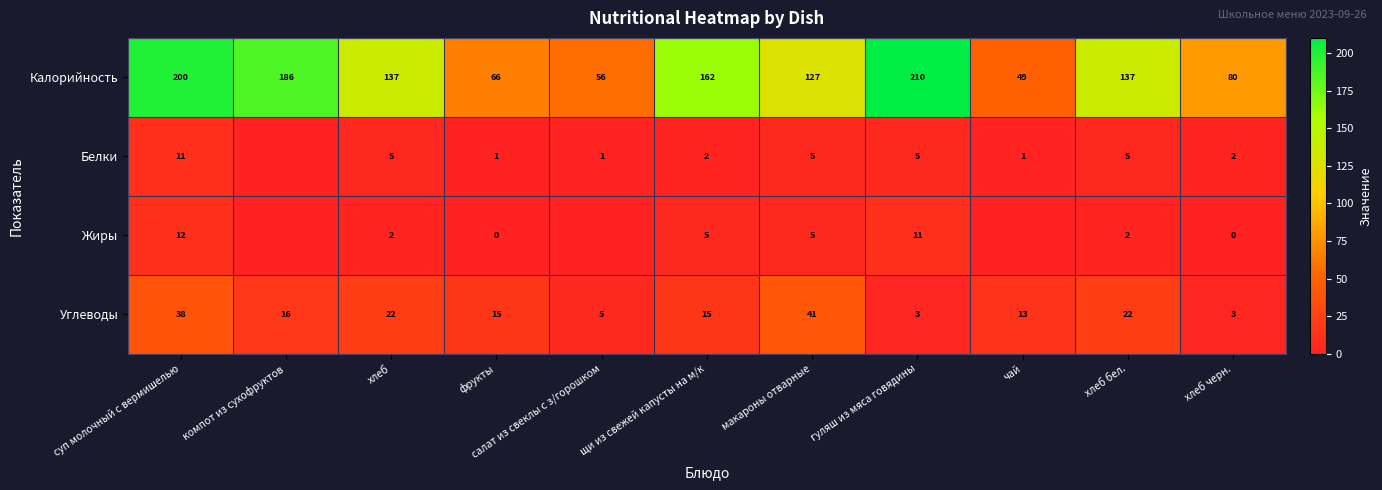

The Калорийность series shows 127 at макароны отварные. True or false?

True